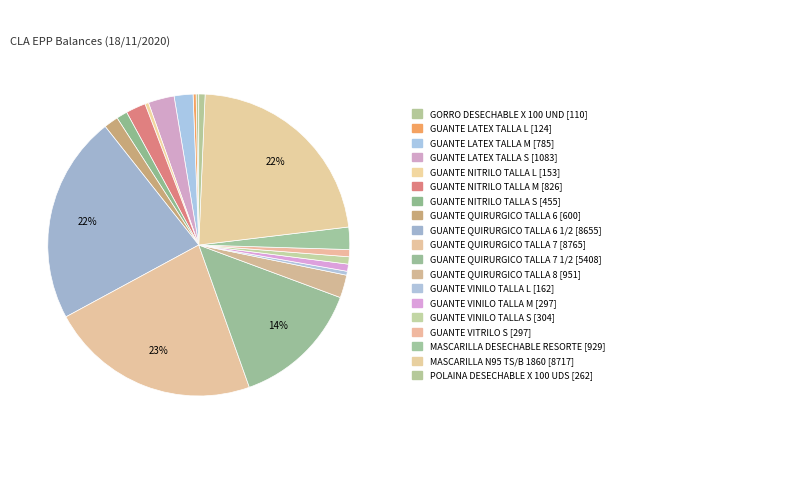

Which category has the biggest portion of the pie?

GUANTE QUIRURGICO TALLA 7